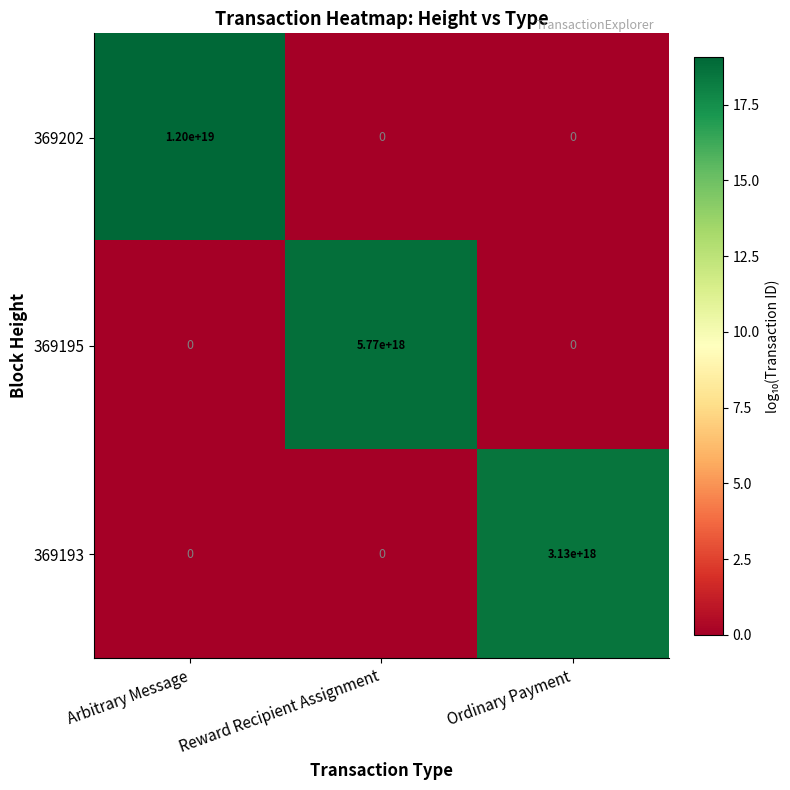

At which category is the sum across all series the highest?

Arbitrary Message